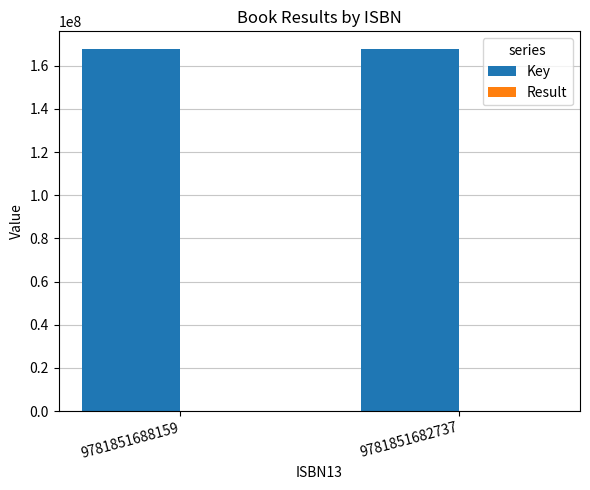

Which series has the largest total across all categories?

Key